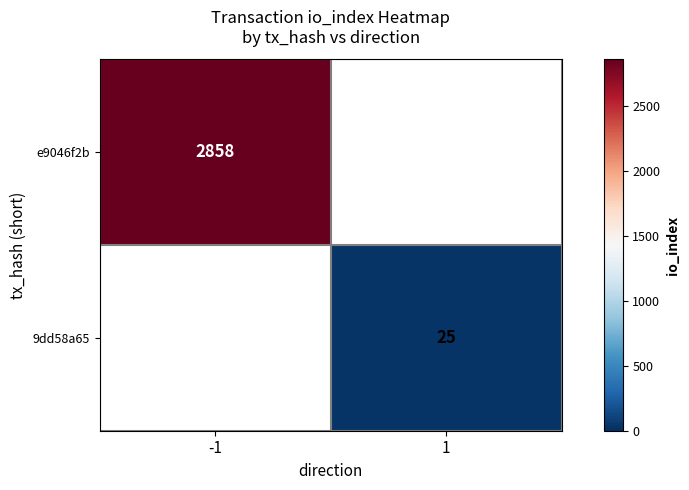

True or false: e9046f2b has a value of 1855 at -1.

False